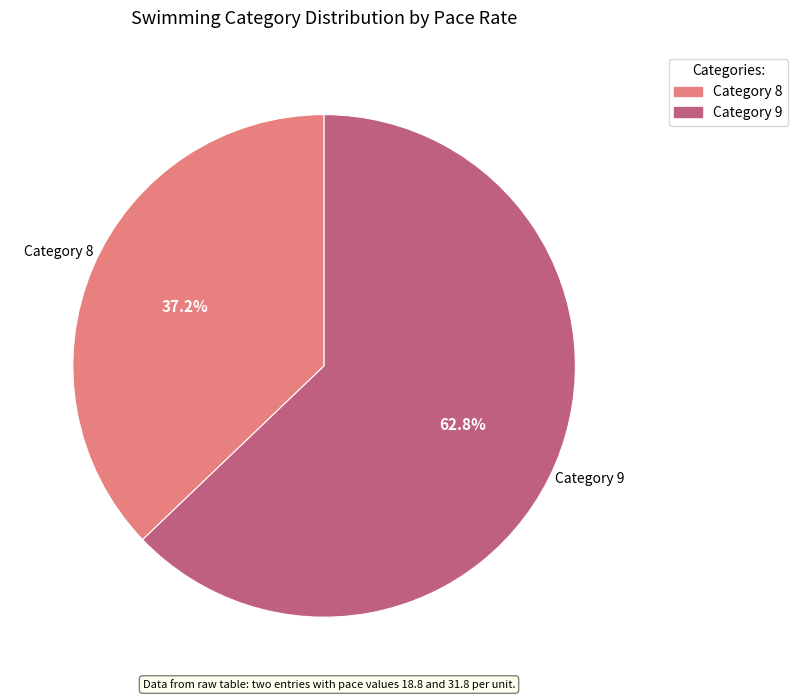

Does any single category account for the majority?

Yes